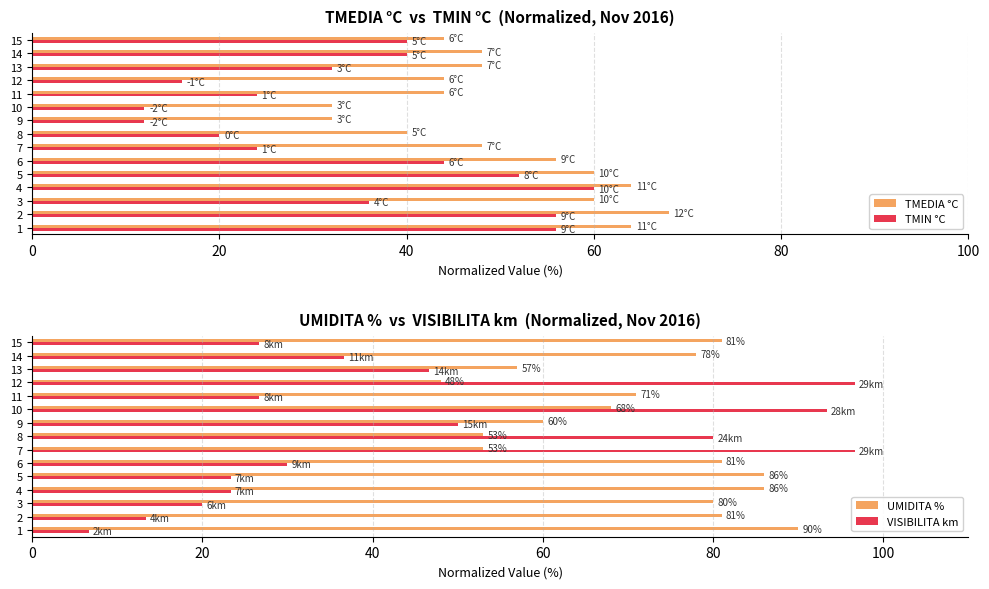

Reading right to left, what are all the values shown in this chart?

TMEDIA °C: 44.0	48.0	48.0	44.0	44.0	32.0	32.0	40.0	48.0	56.0	60.0	64.0	60.0	68.0	64.0
TMIN °C: 40.0	40.0	32.0	16.0	24.0	12.0	12.0	20.0	24.0	44.0	52.0	60.0	36.0	56.0	56.0
UMIDITA %: 81.0	78.0	57.0	48.0	71.0	68.0	60.0	53.0	53.0	81.0	86.0	86.0	80.0	81.0	90.0
VISIBILITA km: 26.7	36.7	46.7	96.7	26.7	93.3	50.0	80.0	96.7	30.0	23.3	23.3	20.0	13.3	6.7